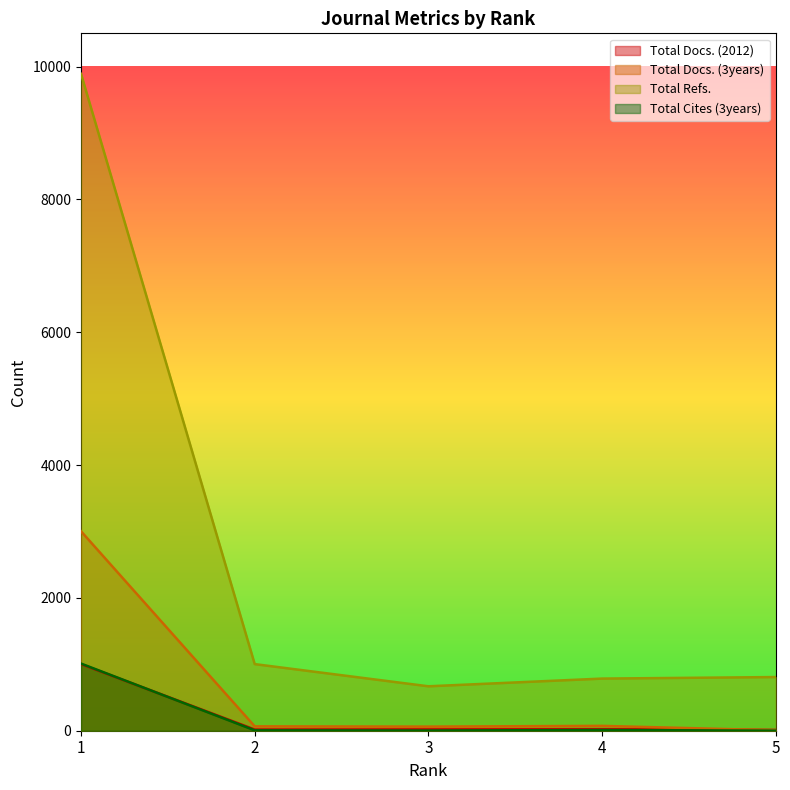

What is the sum of the Total Refs. values at 2 and 5?

1811